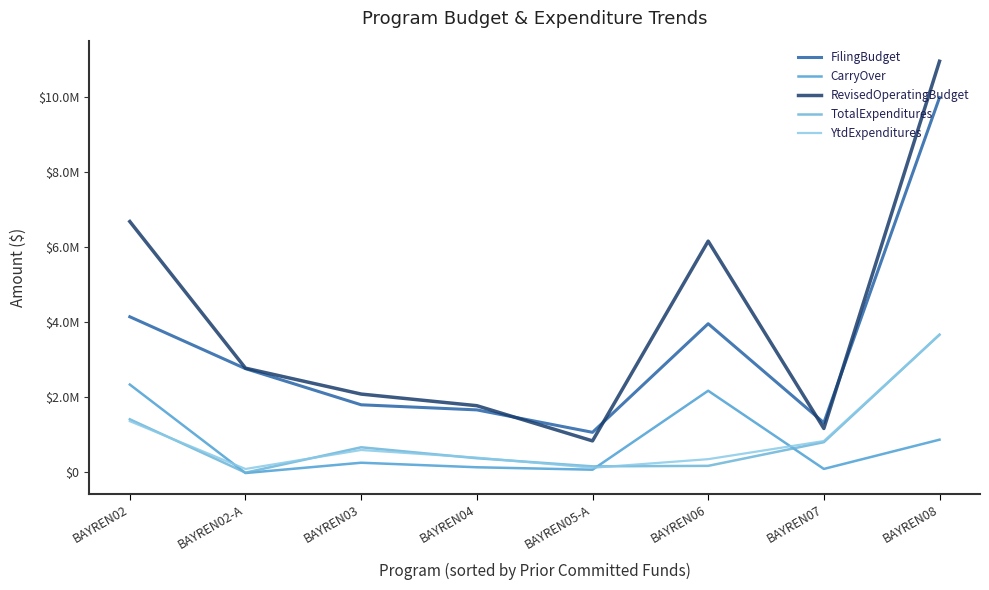

What is the greatest value displayed?

10938606.3